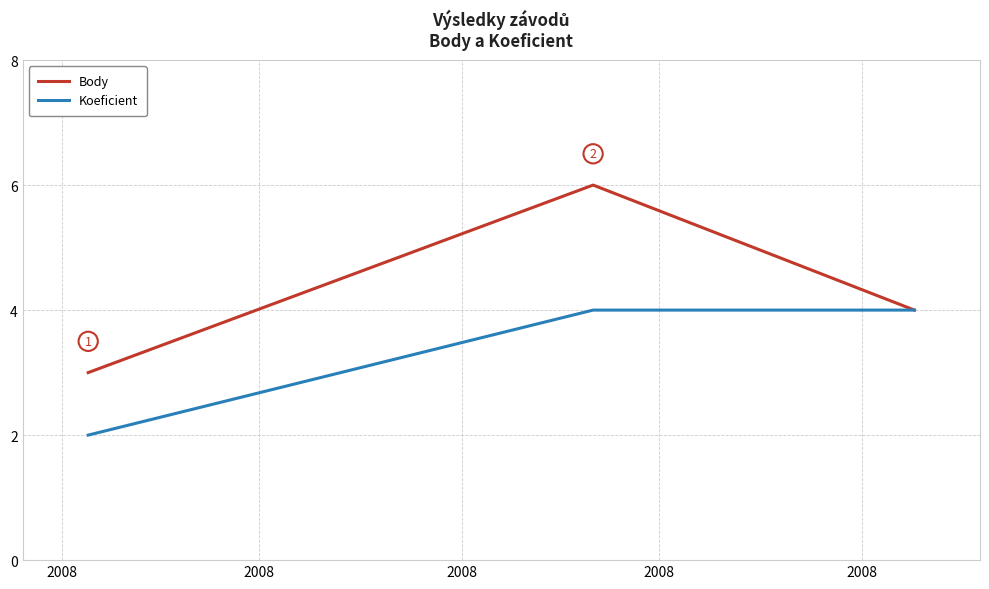

Which series has the largest range (max minus min)?

Body